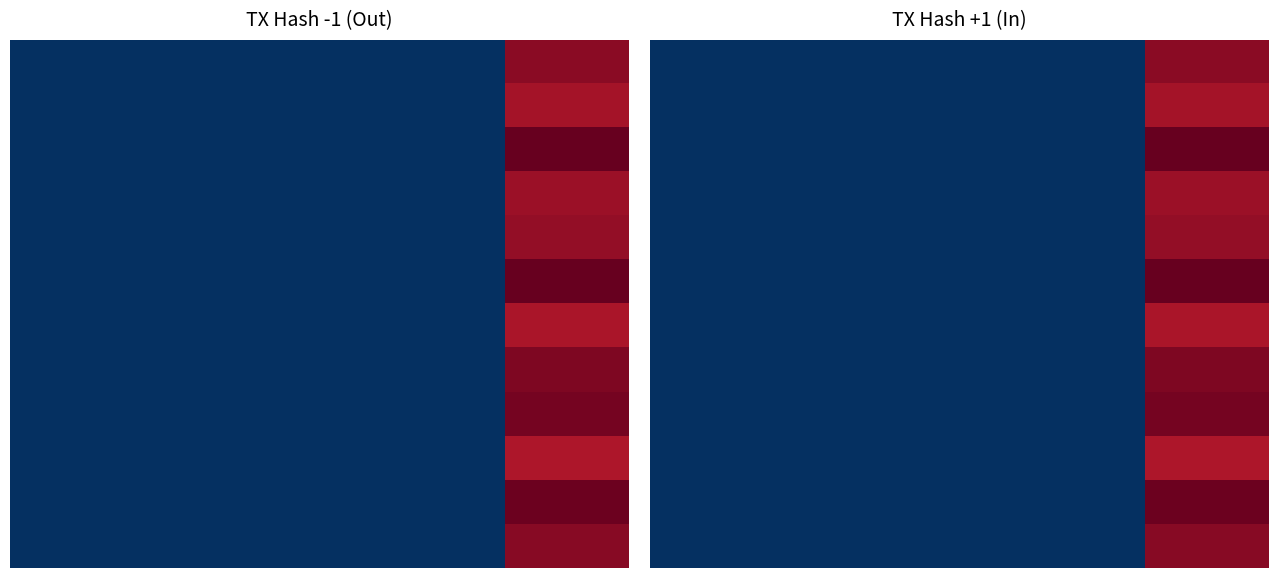

The 6 series shows 1.6 at 1. True or false?

False